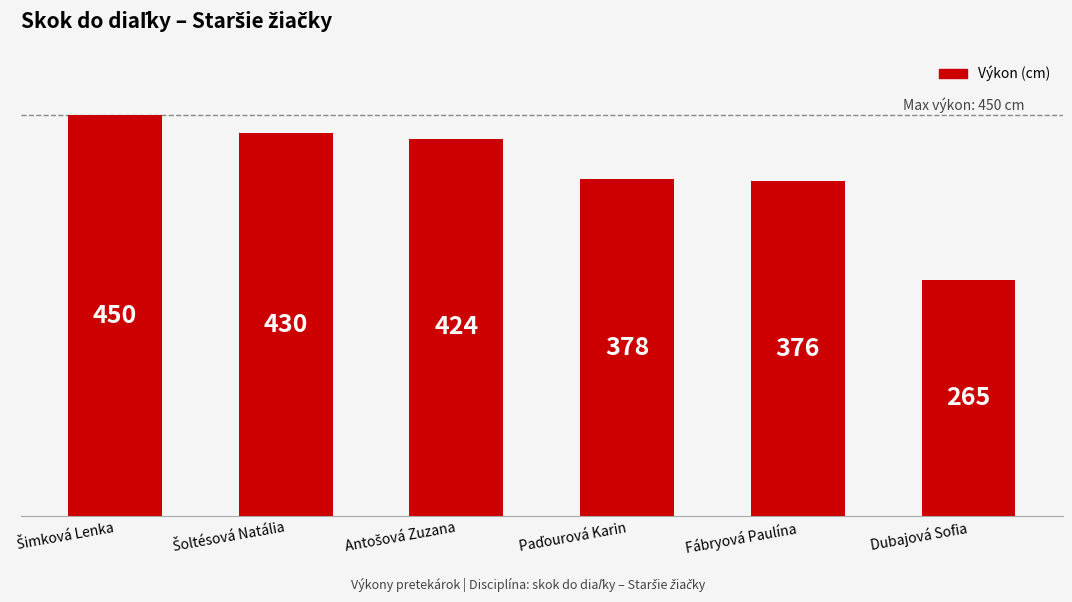

Count the number of data series in this chart.

1